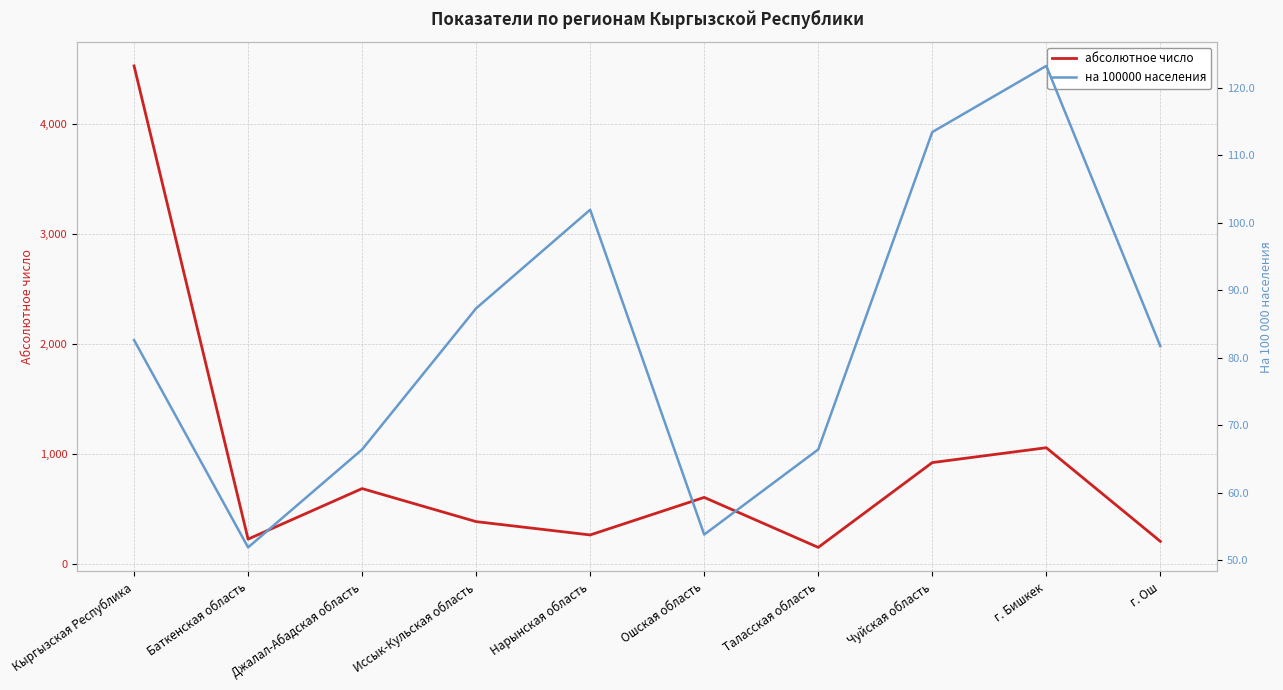

What is the lowest value of the абсолютное число series?

154